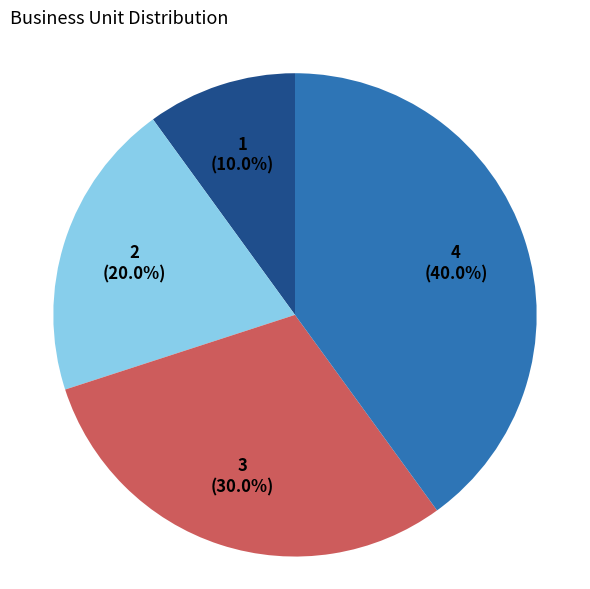

Does any single category account for the majority?

No